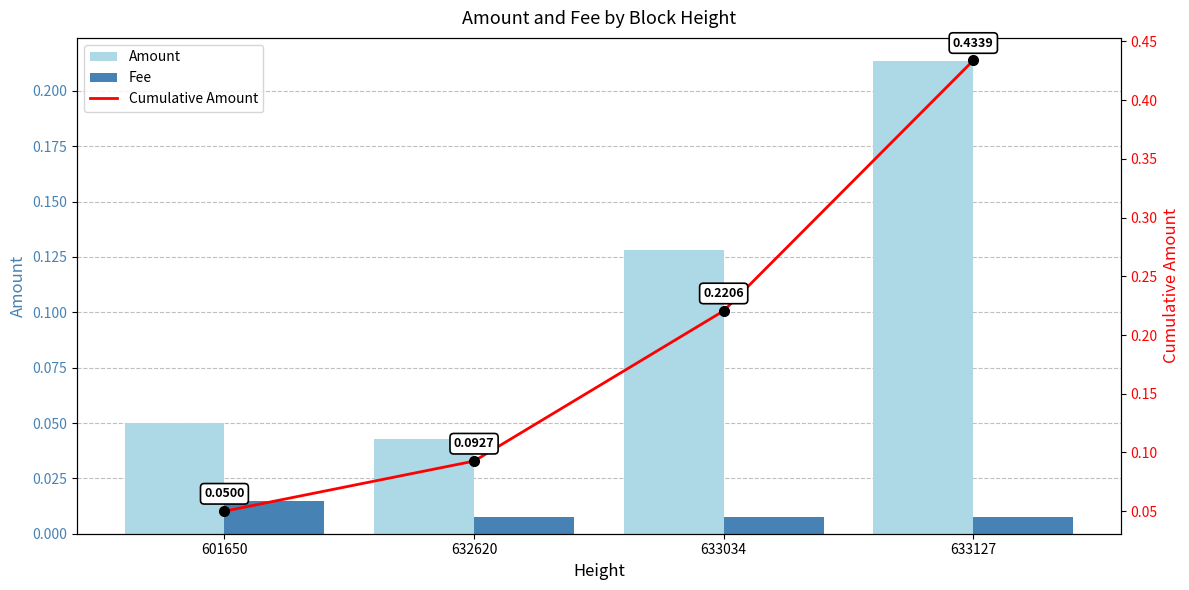

Which series has the largest total across all categories?

Cumulative Amount